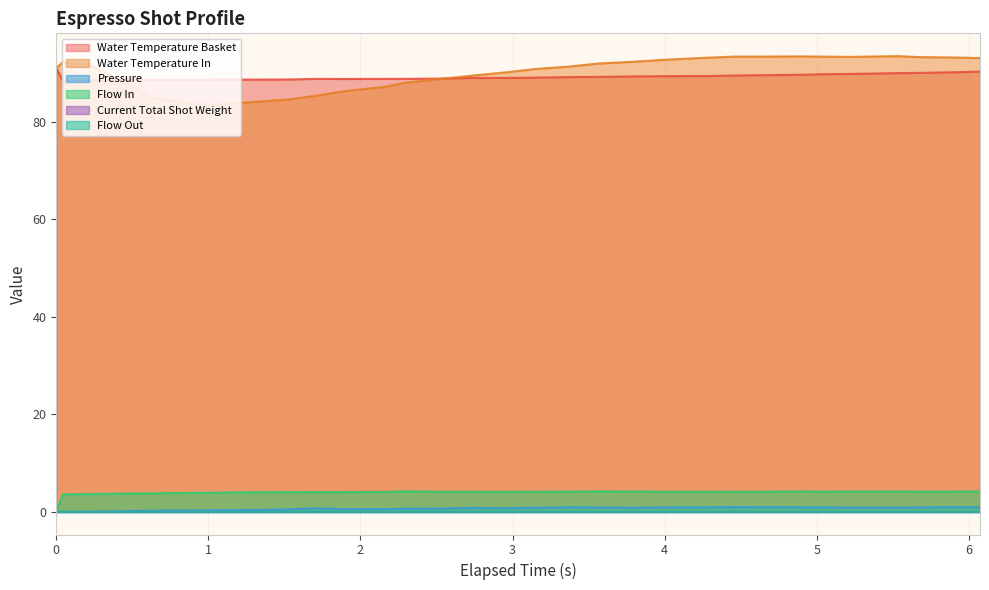

True or false: water_temperature_in and pressure intersect in this chart.

False